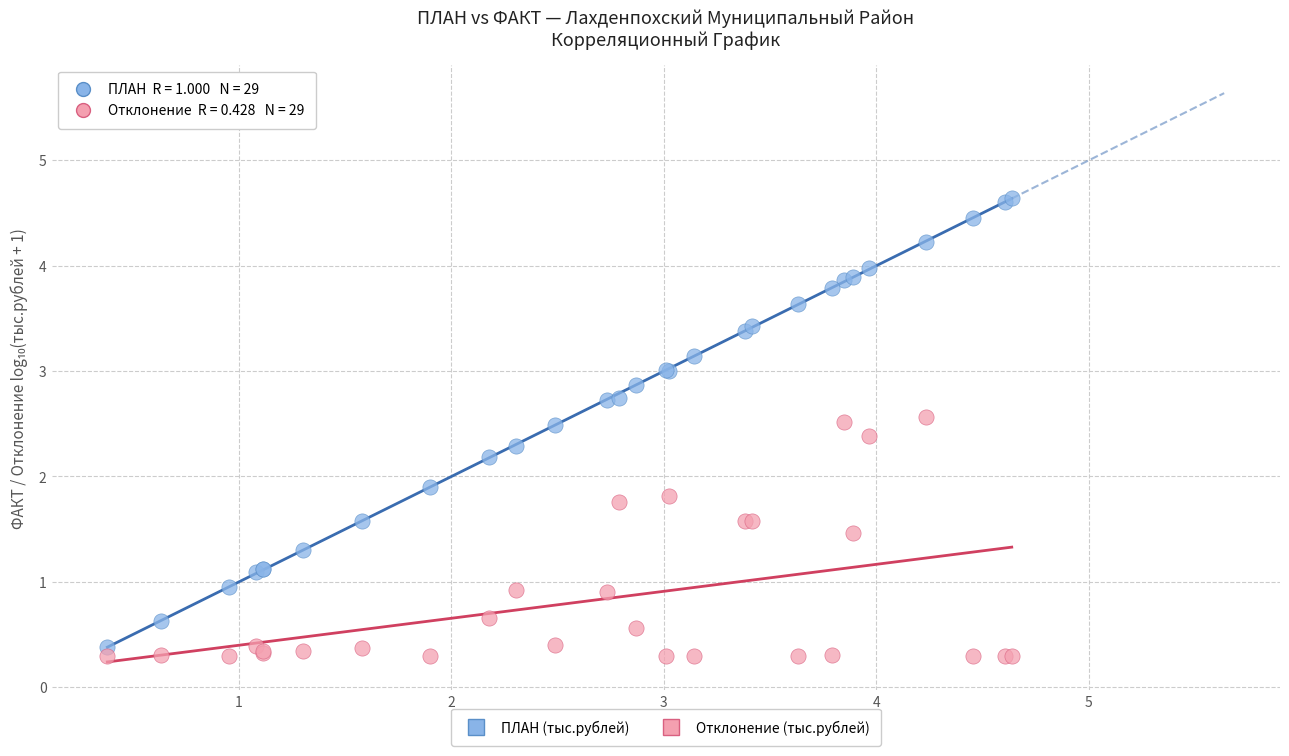

In the ПЛАН (тыс.рублей) series, what Y value is closest to 2?

1.9